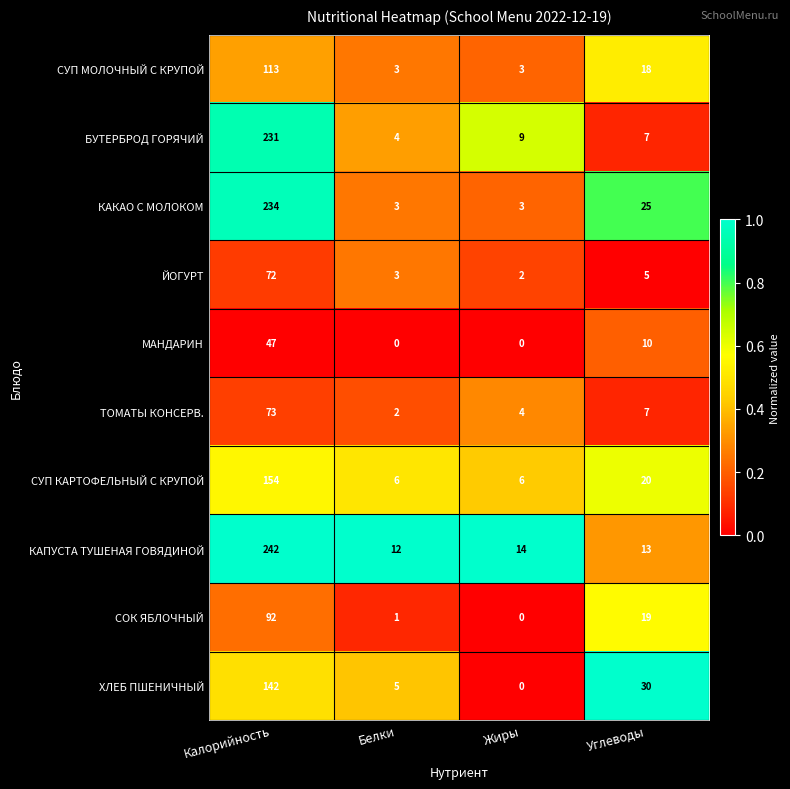

Is it true that ХЛЕБ ПШЕНИЧНЫЙ equals 0 at Жиры?

True